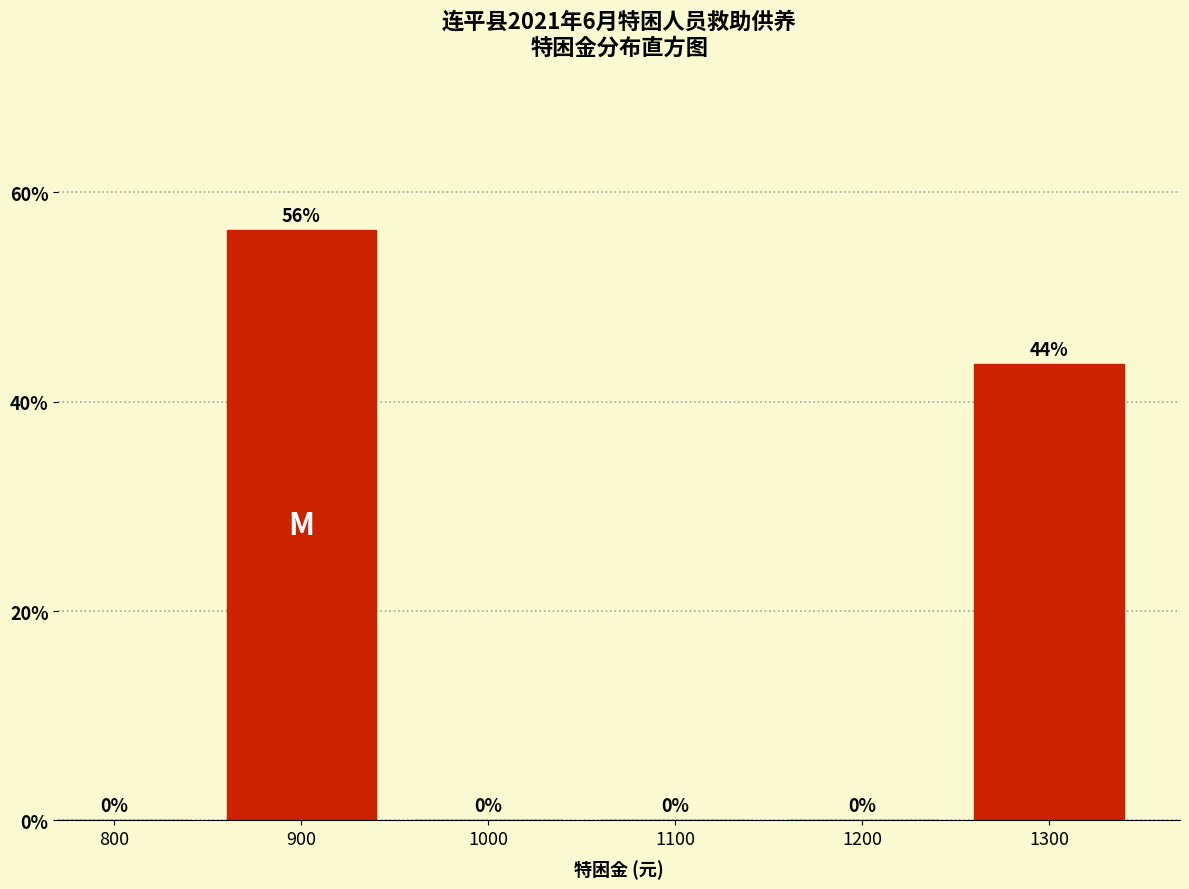

Which category has the highest value across all series?

900